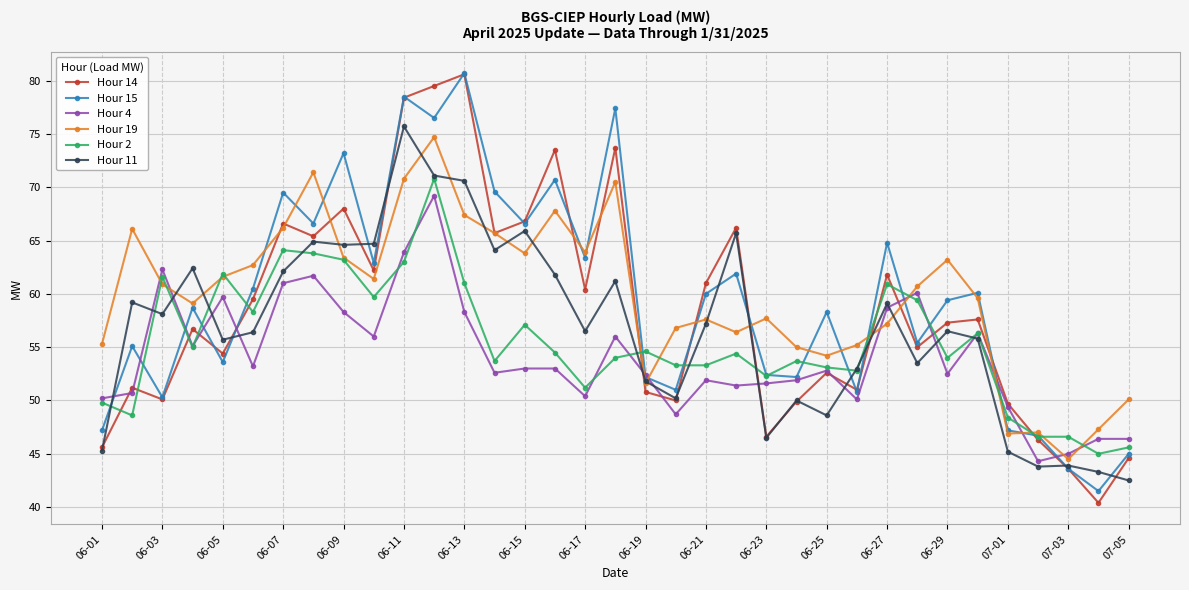

At how many categories does at least one series exceed 56?

26